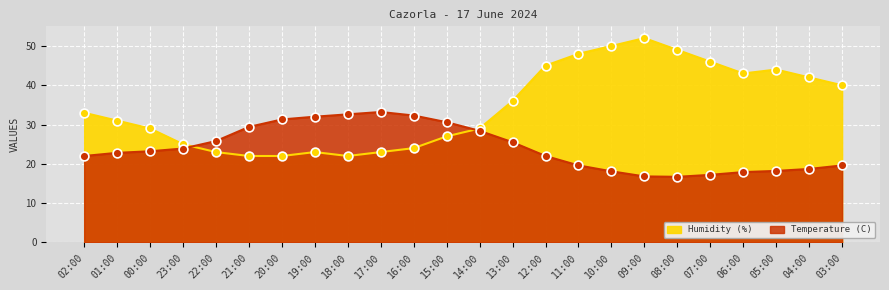

Which series has the largest total across all categories?

Humidity (%)